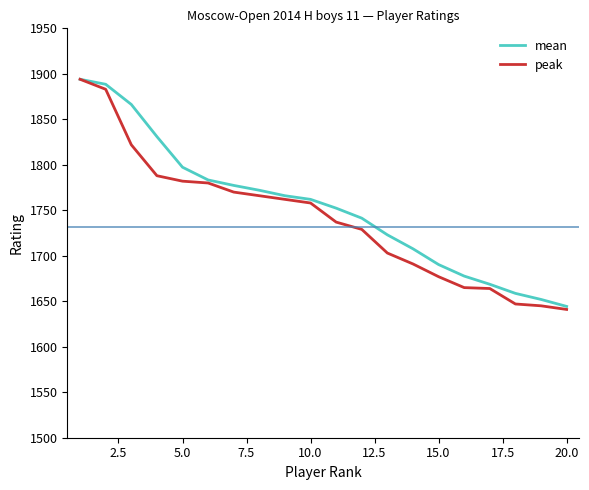

Which series has the widest spread of values?

peak